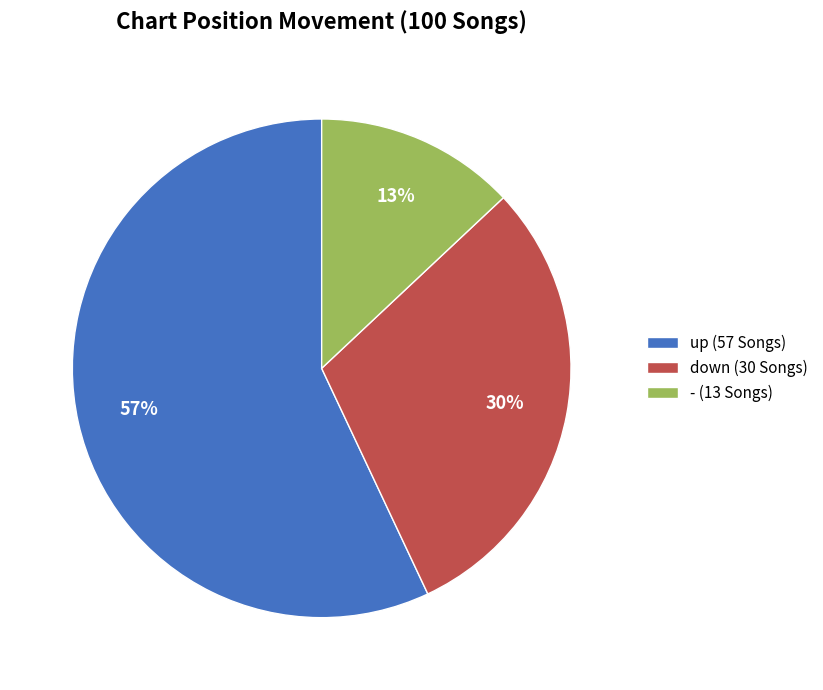

Combined, do - (13 Songs) and down (30 Songs) account for over 50%?

No